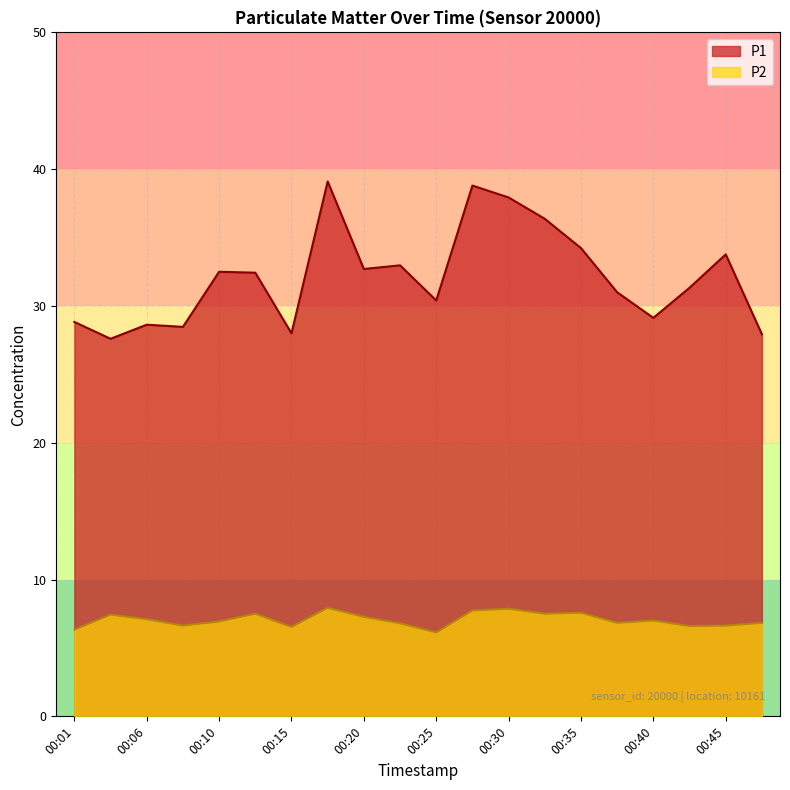

Which has a higher value, 00:33 or 00:48?

00:33